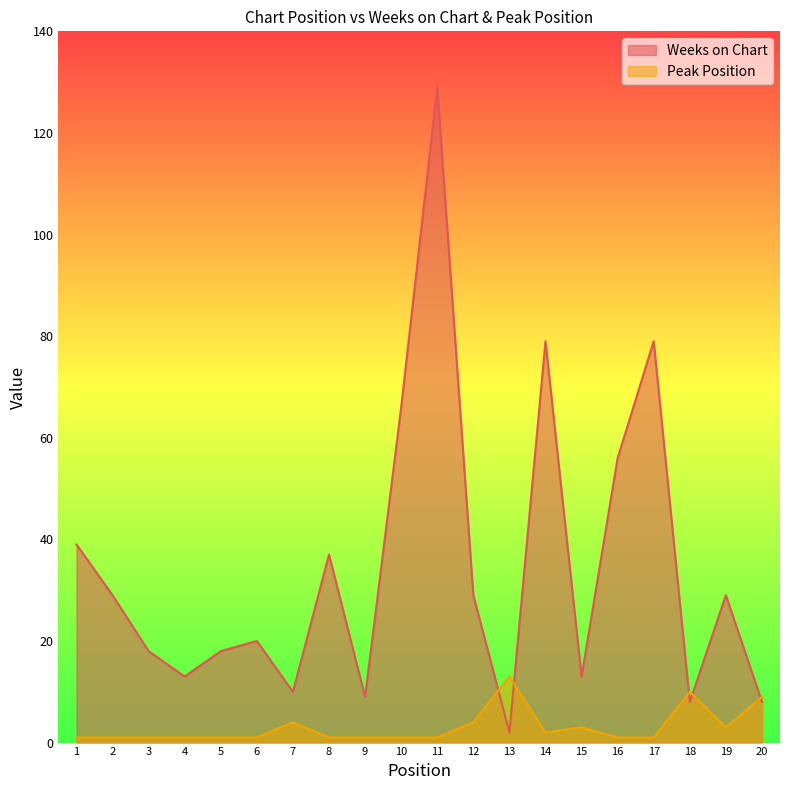

What is the sum of the Peak Position values at 14 and 20?

11